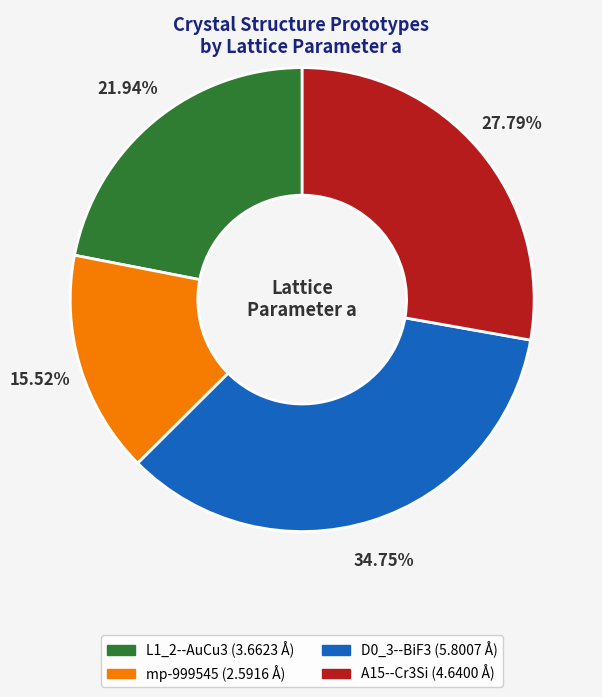

Is there any slice that represents more than half of the pie?

No